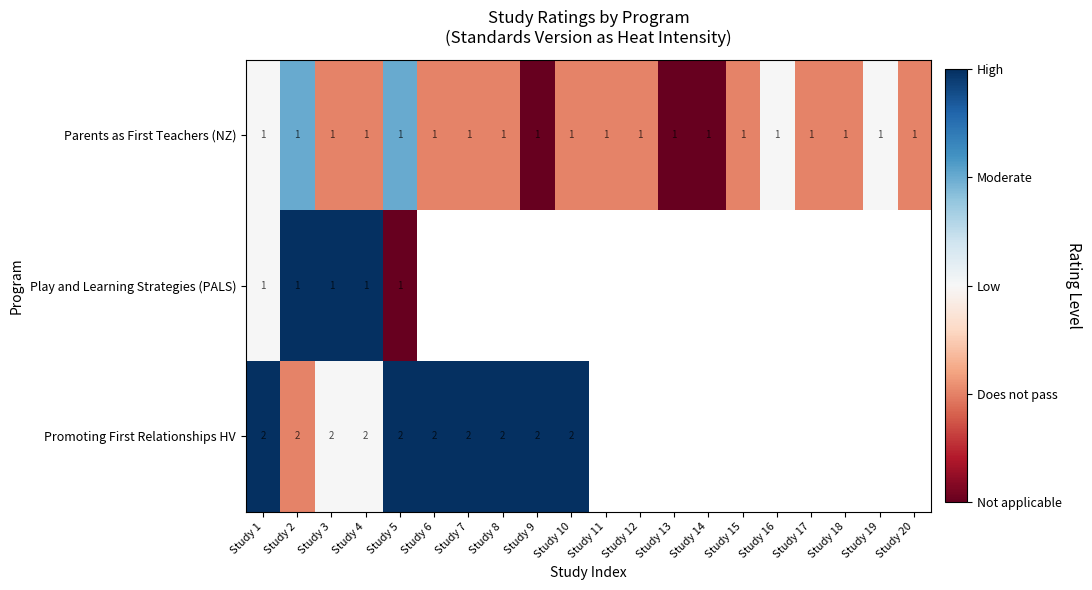

Is the value of Promoting First Relationships HV at Study 9 greater than the value of Parents as First Teachers (NZ) at Study 2?

Yes